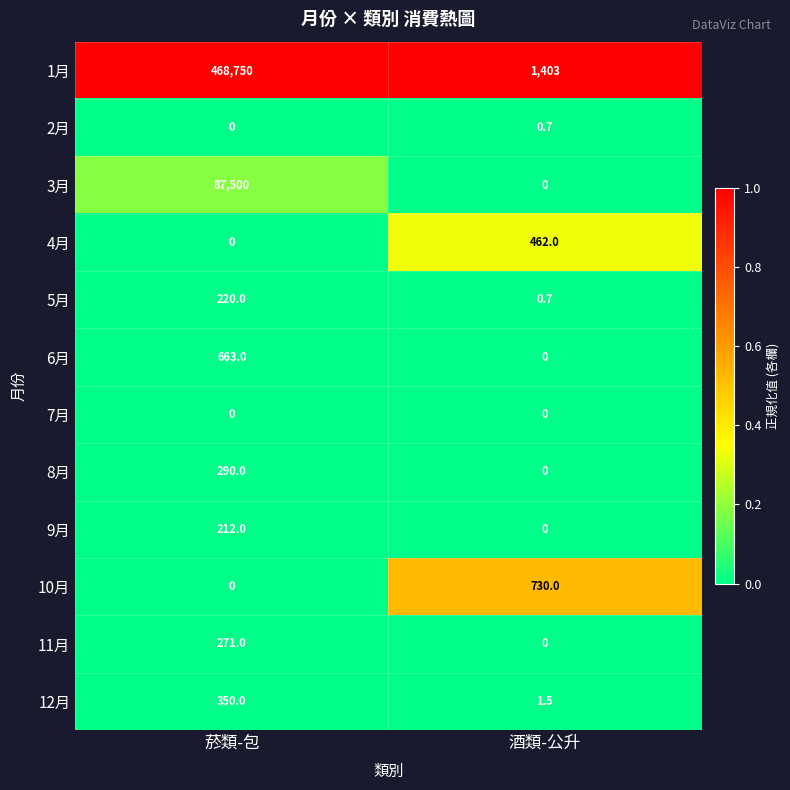

True or false: 11月 has a value of 176.4 at 酒類-公升.

False